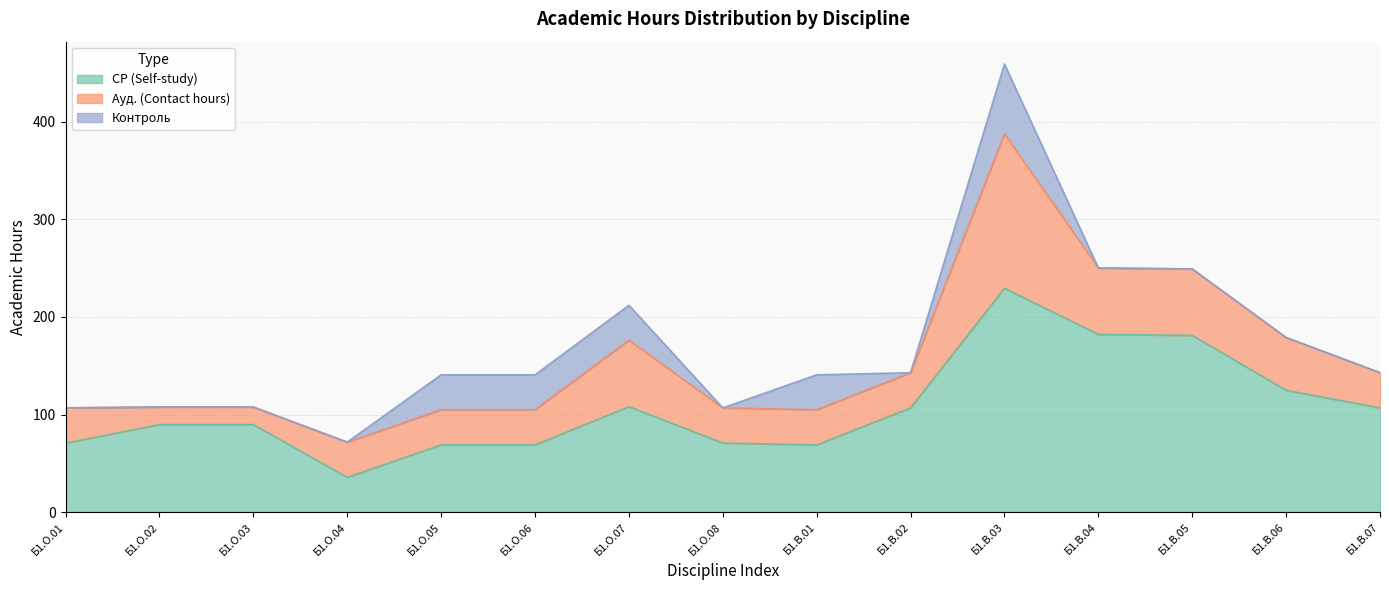

Where does the СР (Self-study) series first go above 89?

Б1.О.02